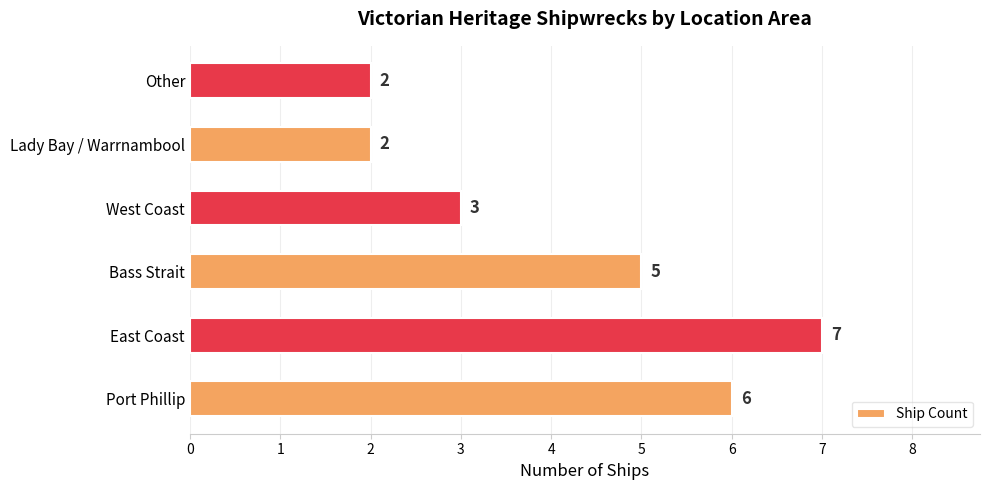

The chart shows a value of 4 at West Coast. True or false?

False